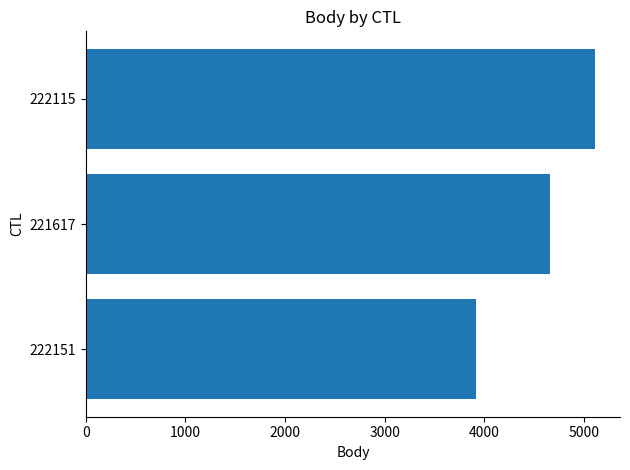

What is the sum of the values at 222151 and 222115?

9023